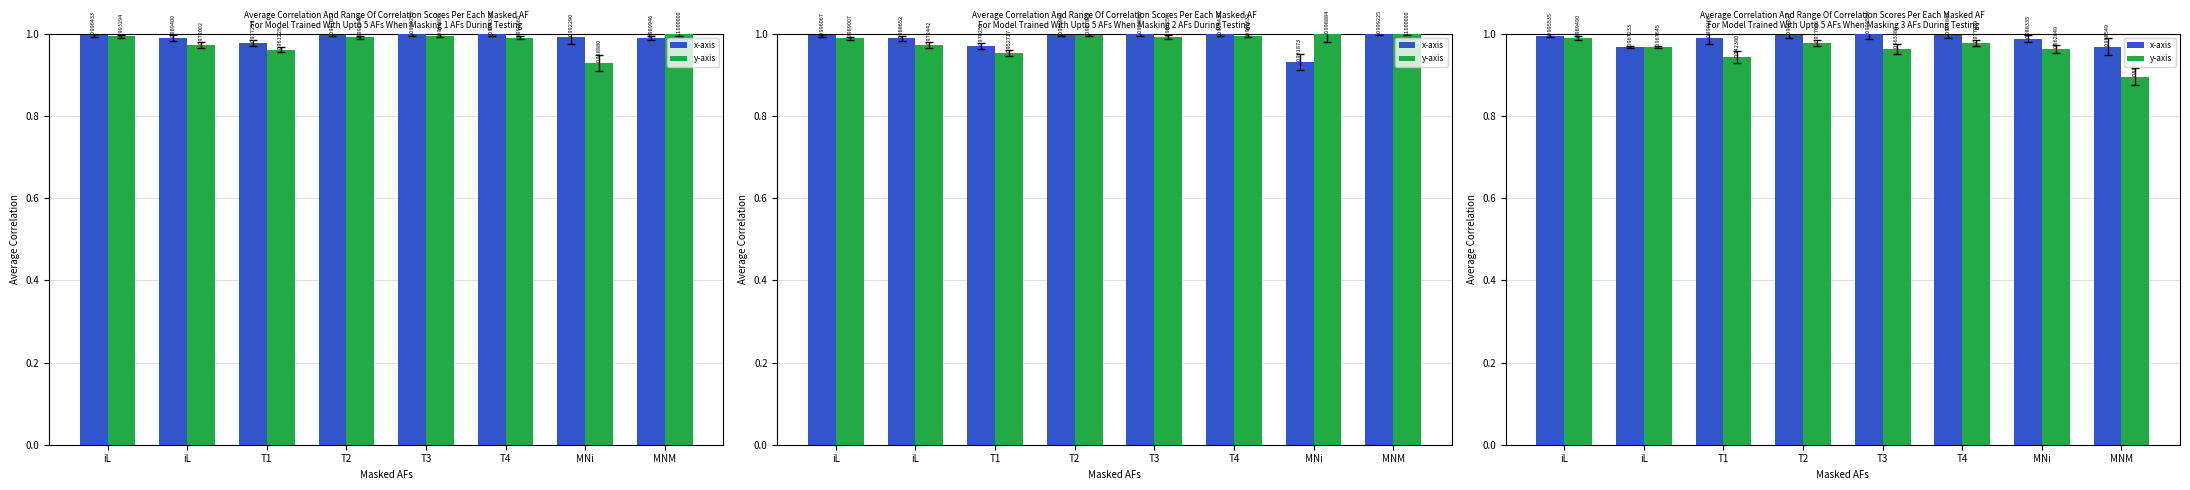

What is the label of the 1st bar from the left?

iL